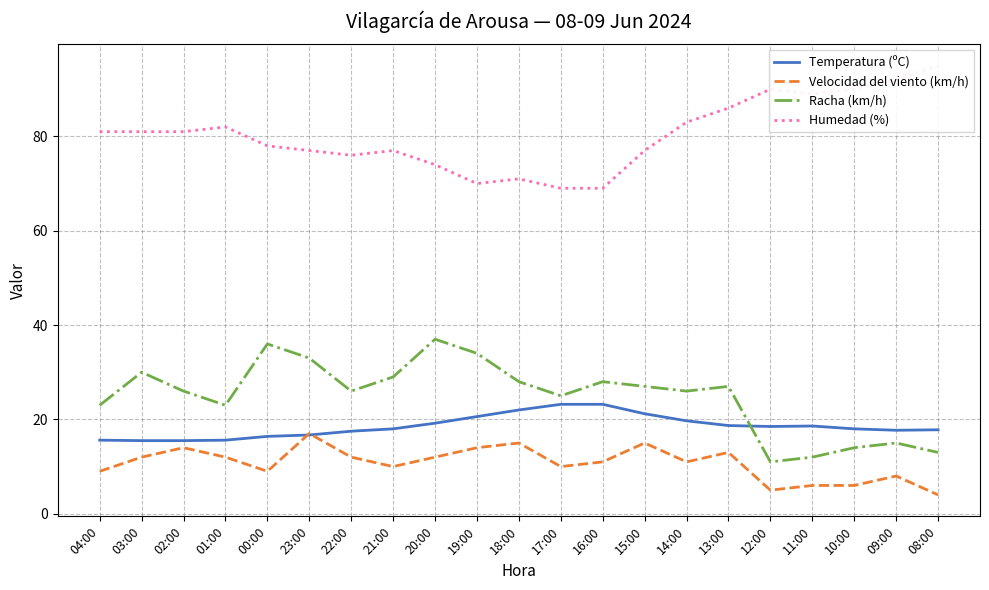

True or false: Temperatura (ºC) has more than 0 interior local peaks.

True